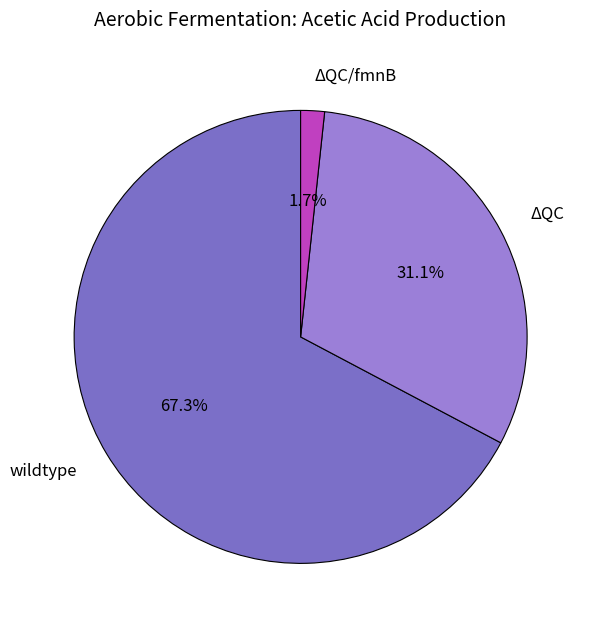

How many segments does this pie chart have?

3